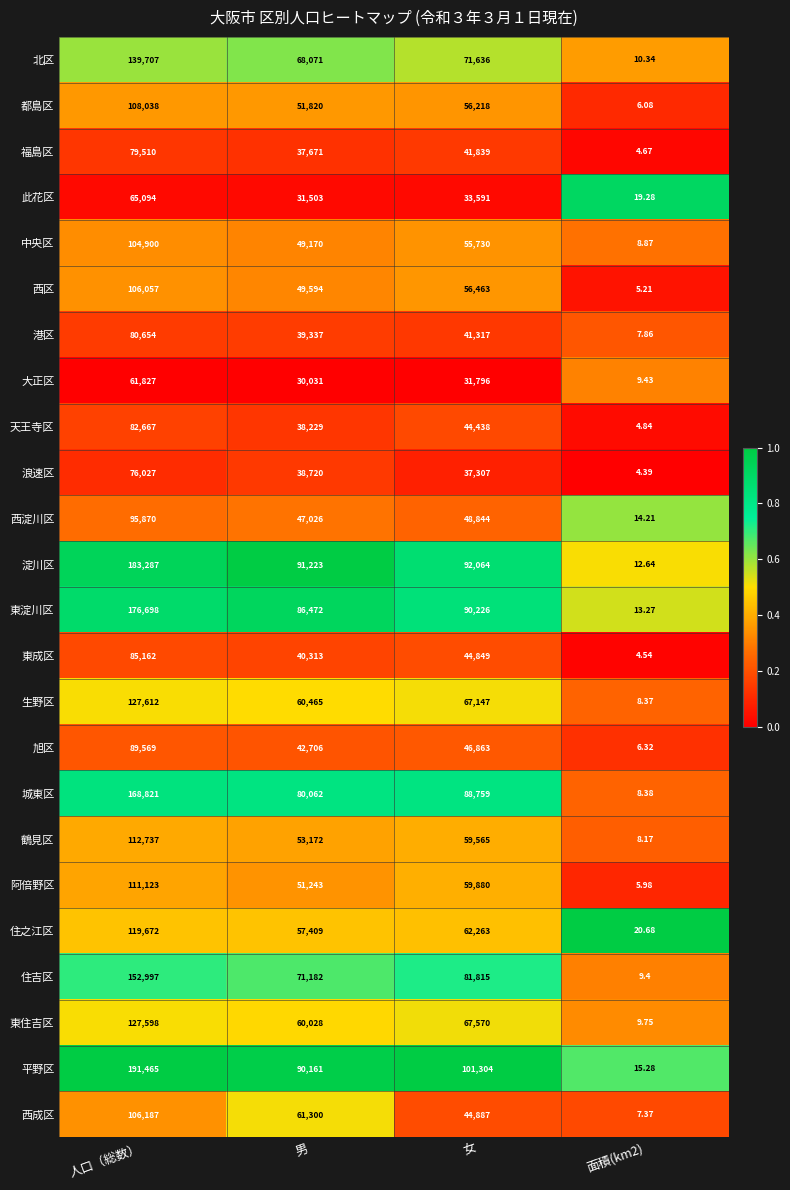

Where is 中央区 nearest to the value 52454?

女